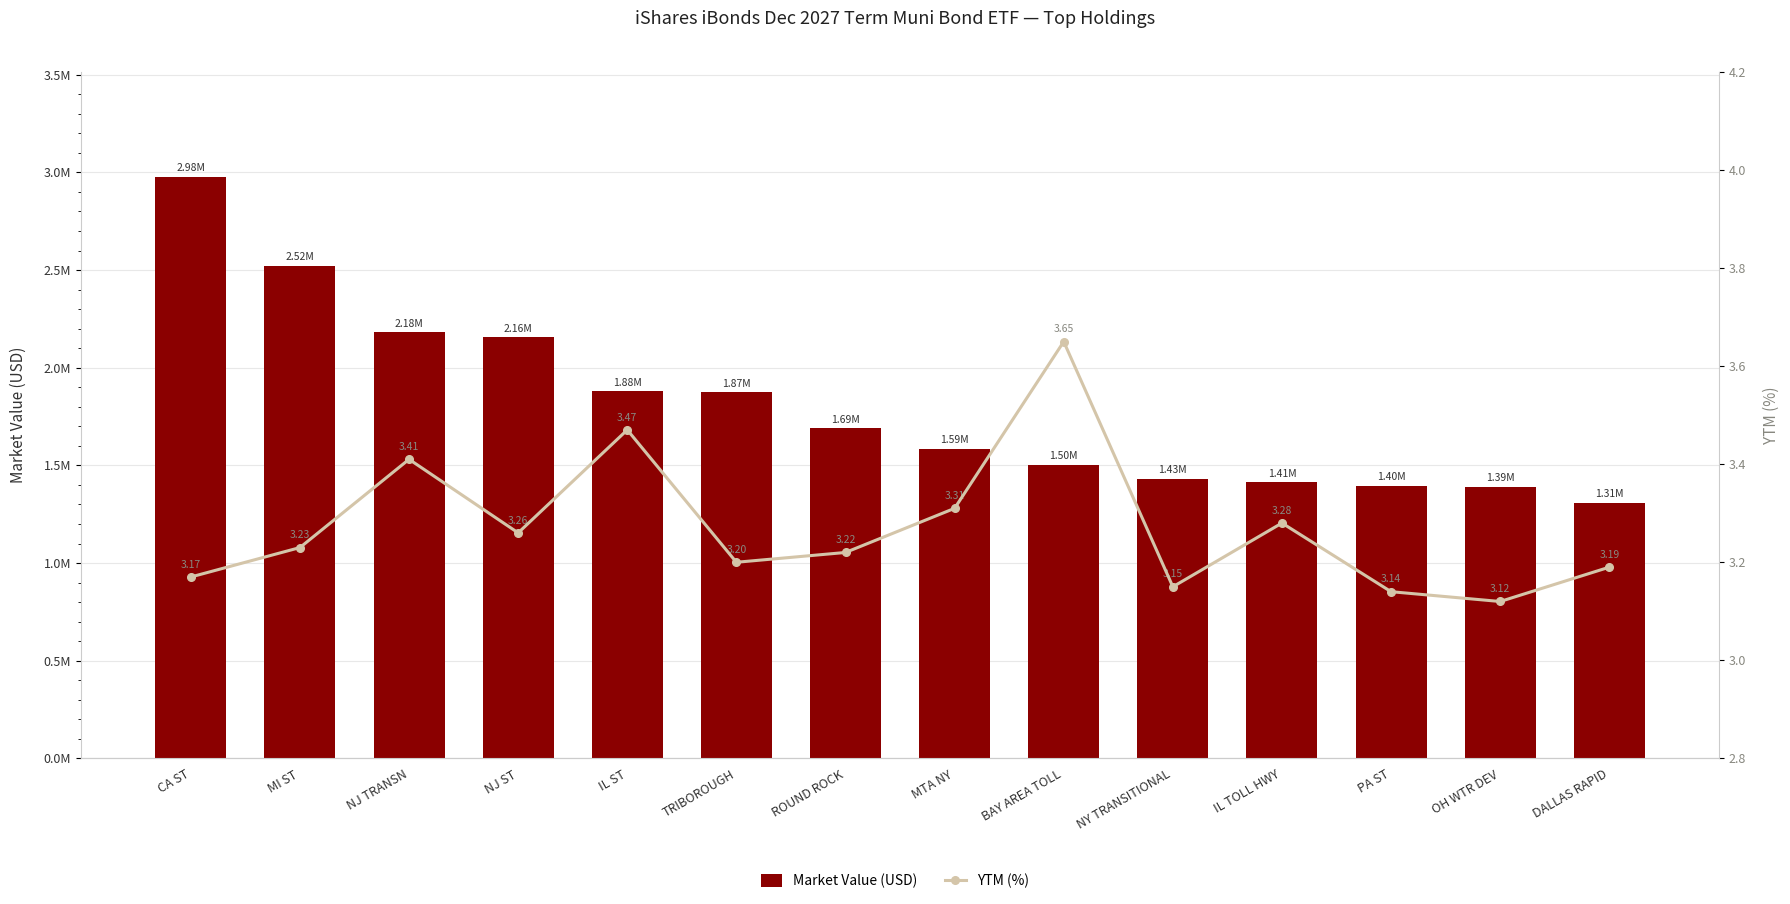

List the series in order of their overall mean, highest first.

Market Value (USD), YTM (%)